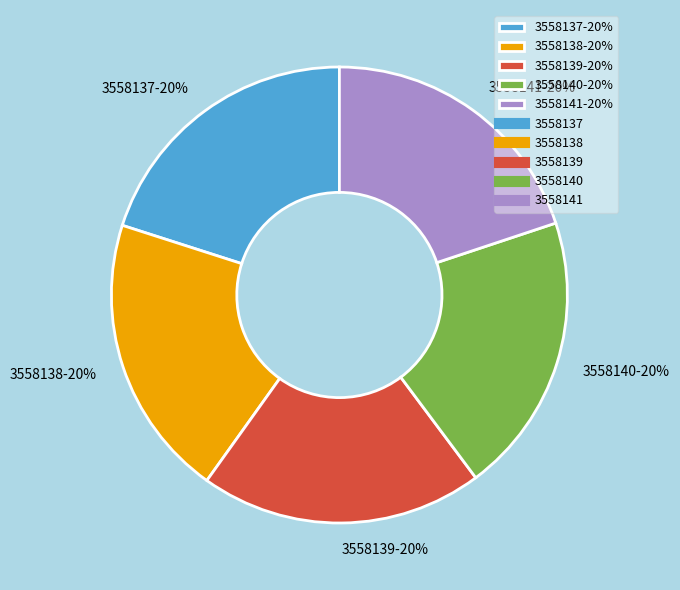

True or false: 3558137-20% accounts for 20% of the total.

True